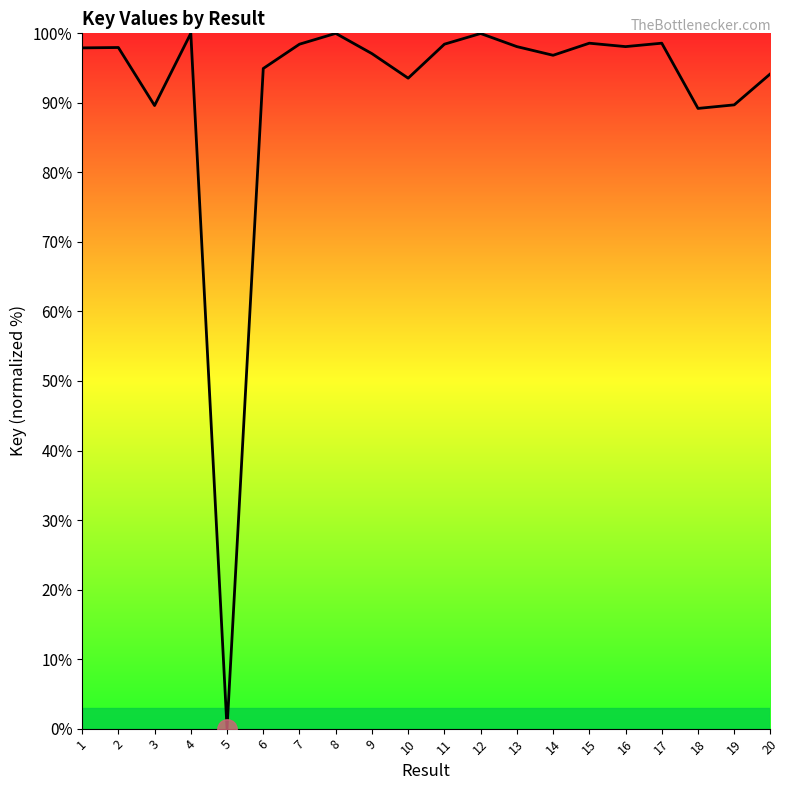

What is the difference between the second highest and minimum values?

100.0